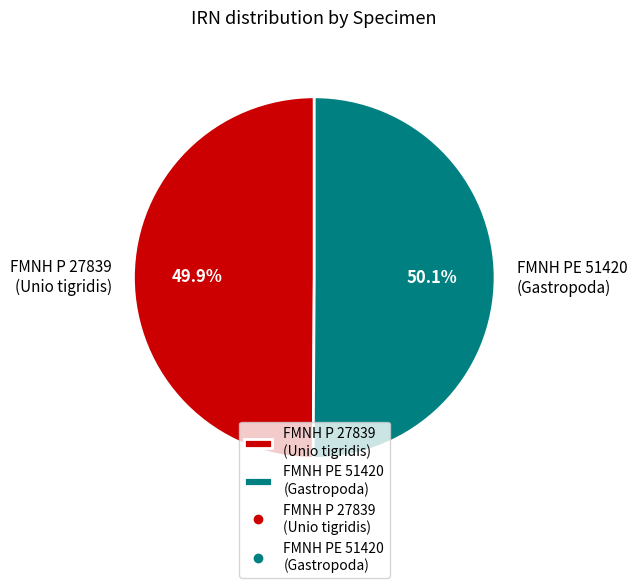

Approximately how many times larger is the value at FMNH PE 51420 (Gastropoda) compared to FMNH P 27839 (Unio tigridis)?

1.0